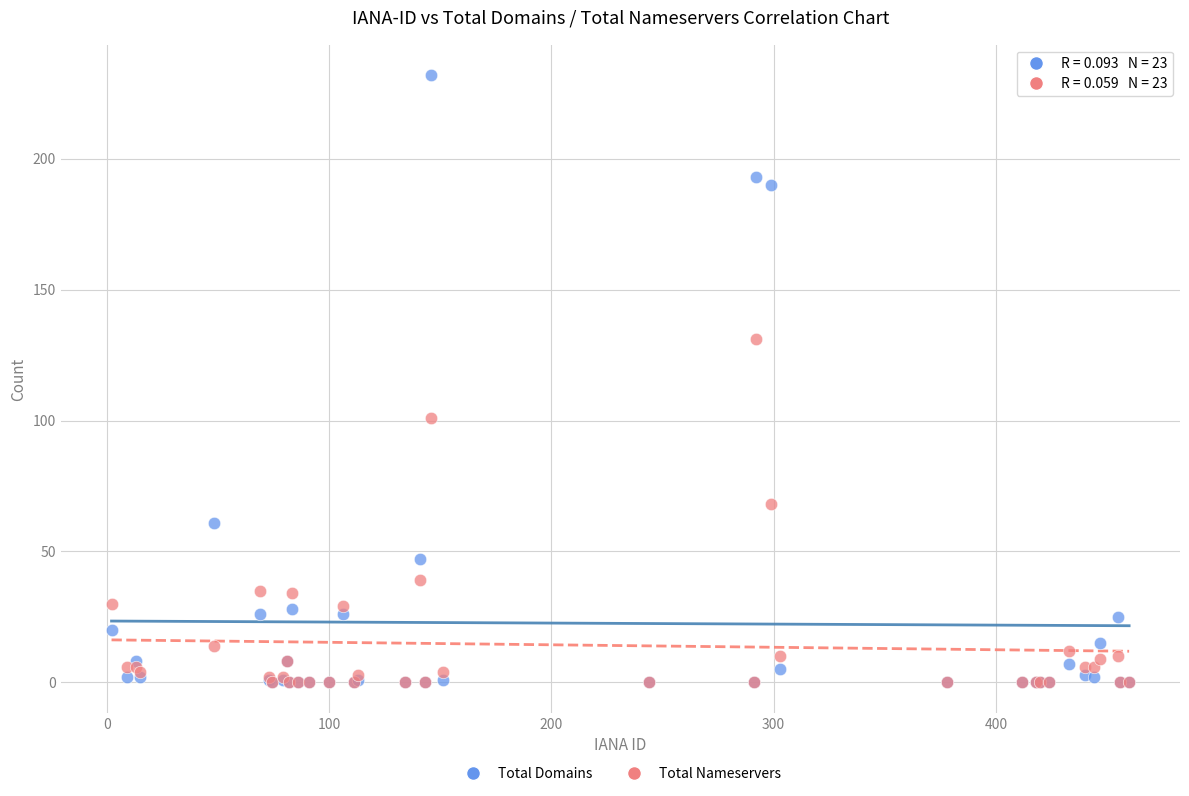

What are all the series names shown in the legend?

Total Domains, Total Nameservers